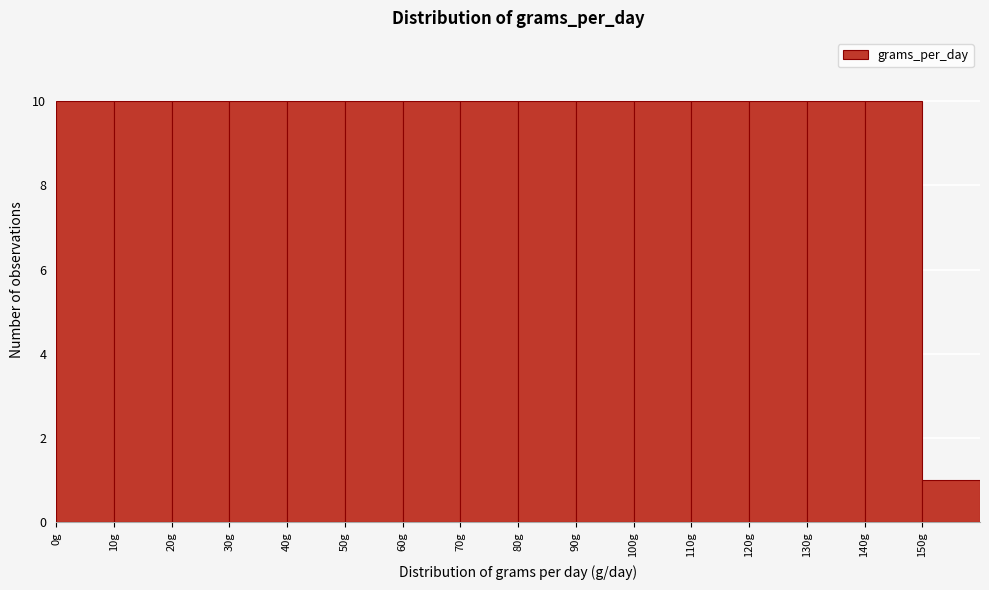

What is the height of the bar covering 0 to 10 on the x-axis? The values are not printed on the chart, so give them approximately, as read against the axis.

10